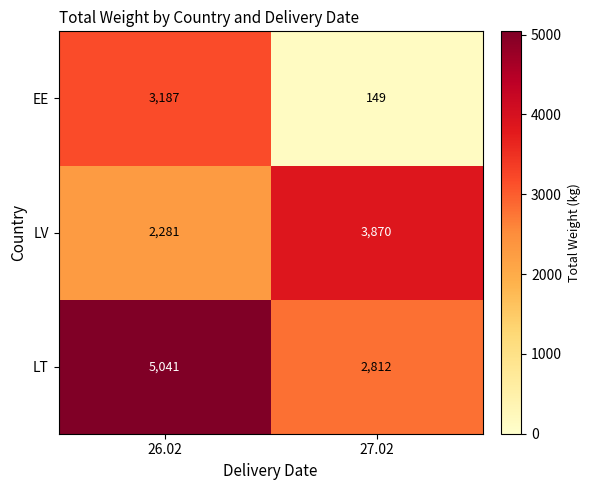

What is the sum of the EE values at 26.02 and 27.02?

3336